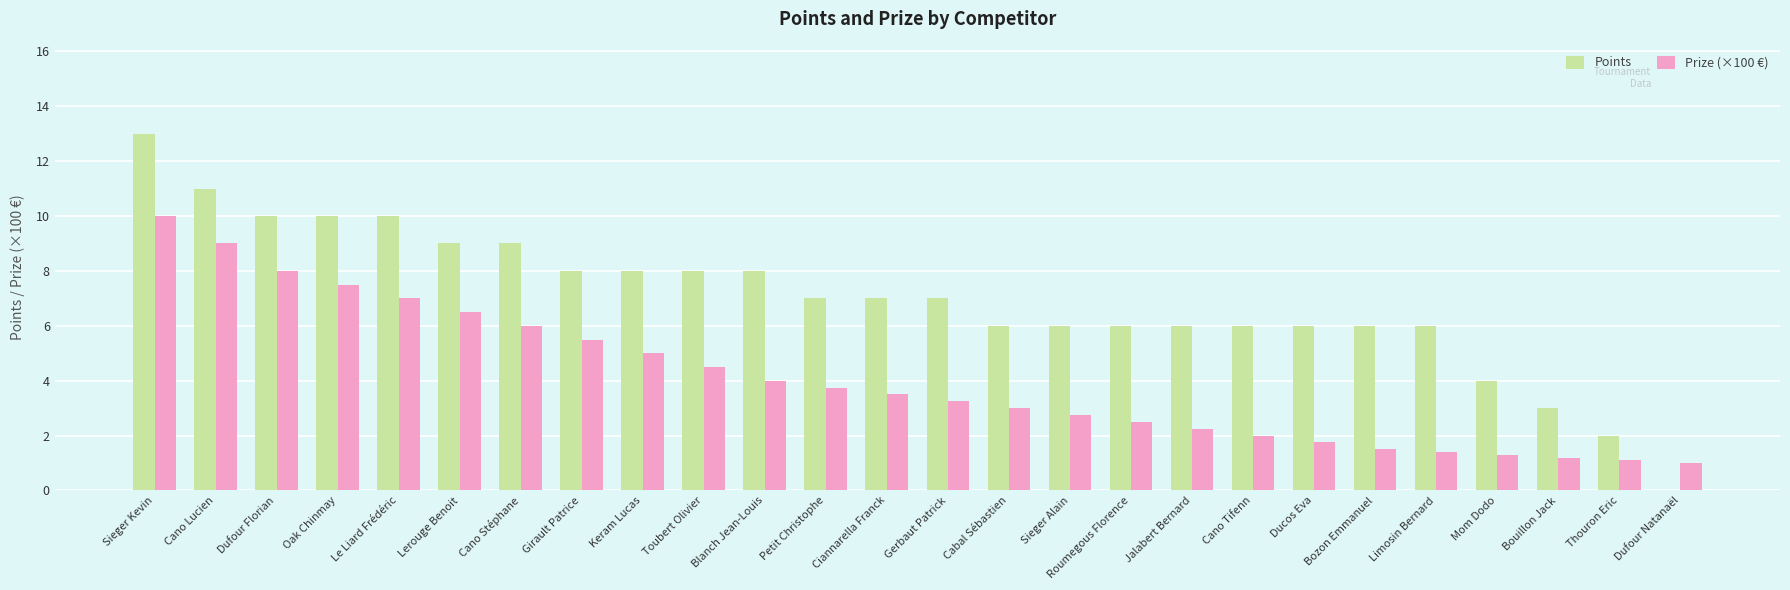

Count the number of data series in this chart.

2